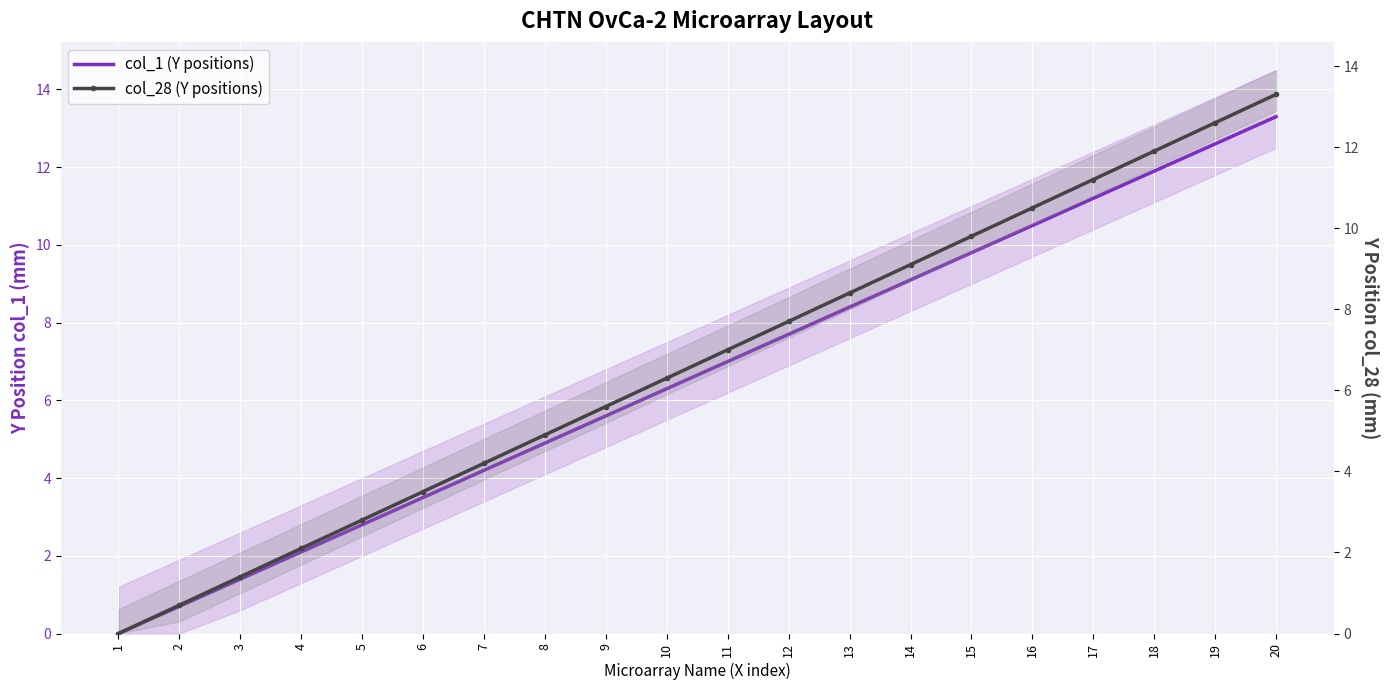

What is the value of the col_1 (Y positions) point at the 8th from the left?

4.9